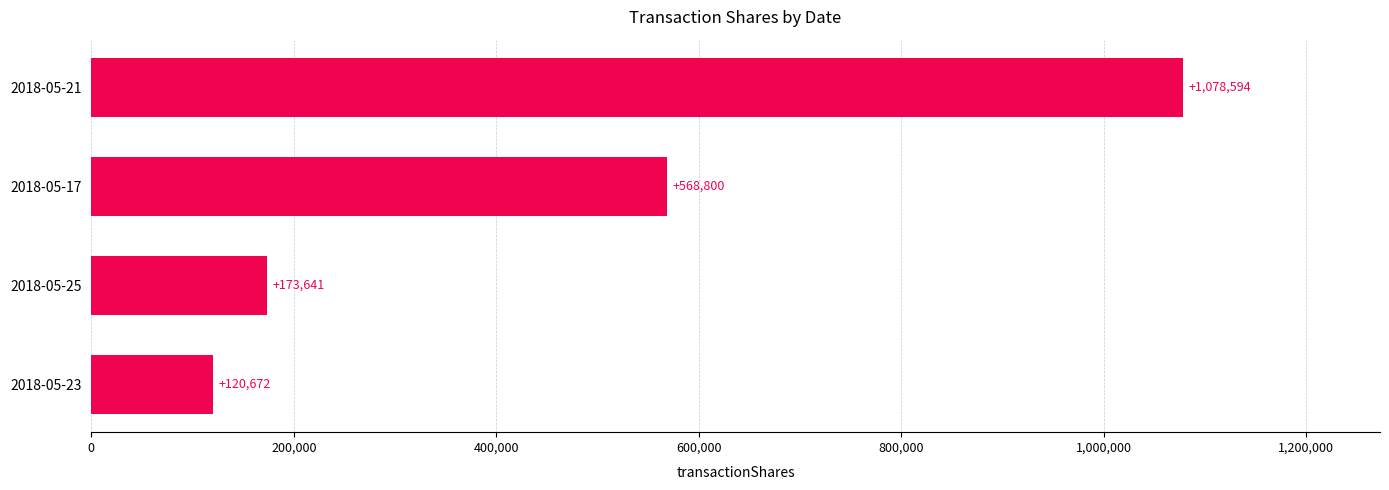

What is the average value?

485427